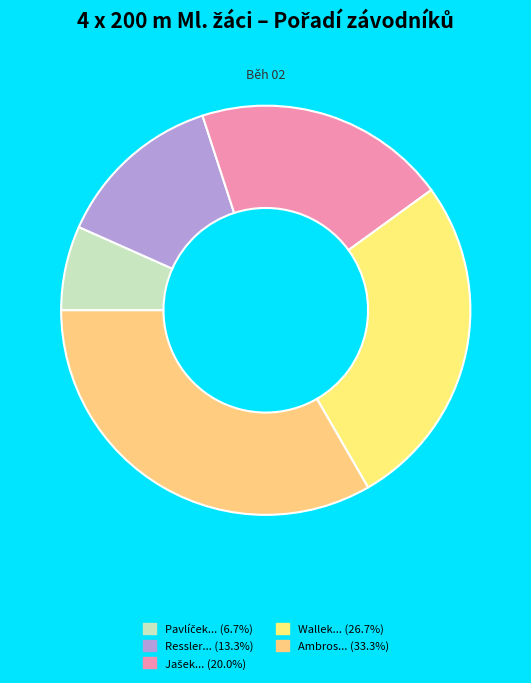

Count the number of slices in the pie.

5